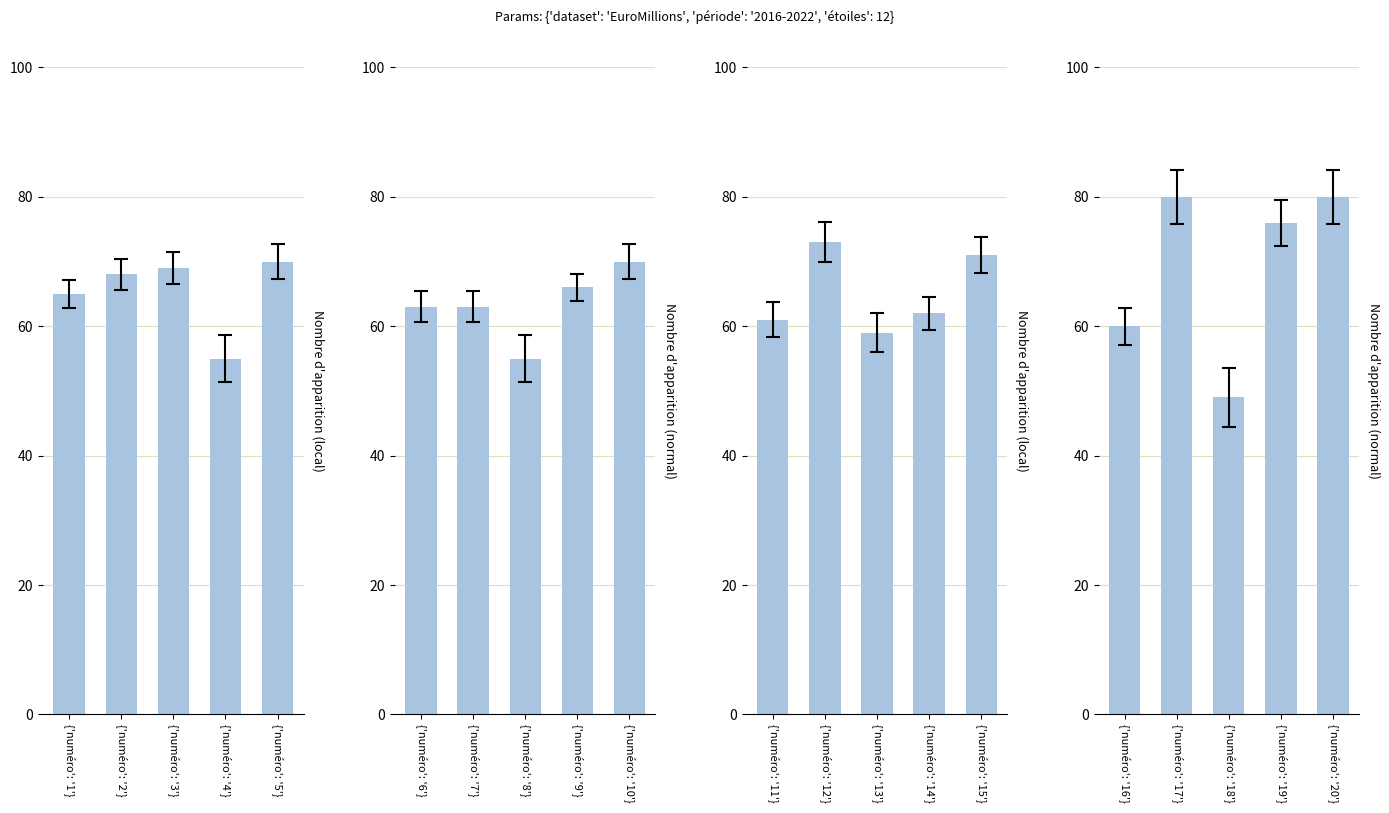

How many data points does each series have?

5